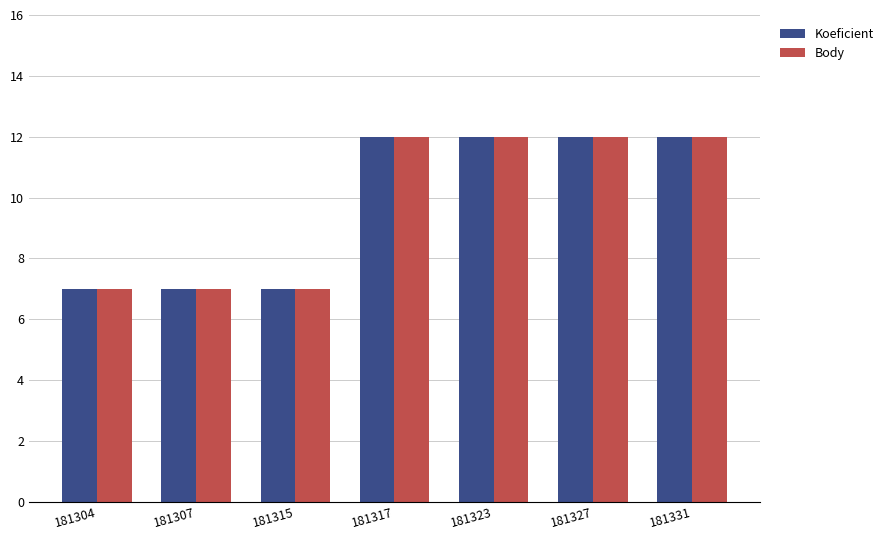

What is the lowest value of the Koeficient series?

7